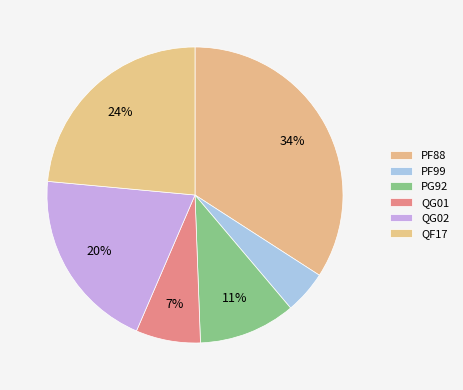

True or false: PF88 accounts for 34% of the total.

True